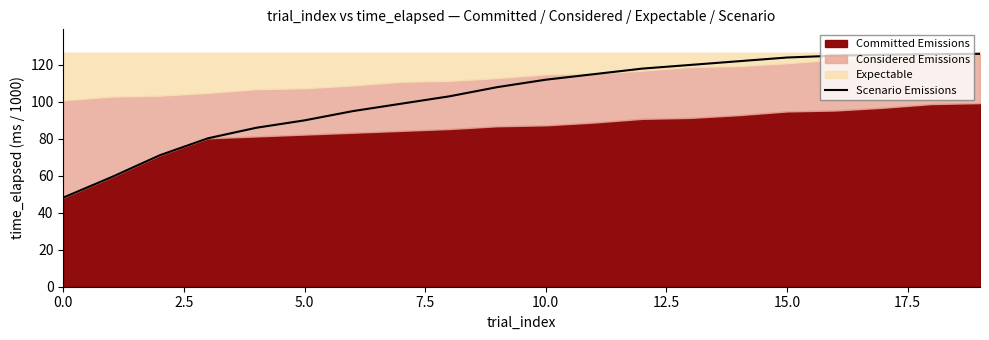

What is the maximum value for Scenario Emissions?

126.0